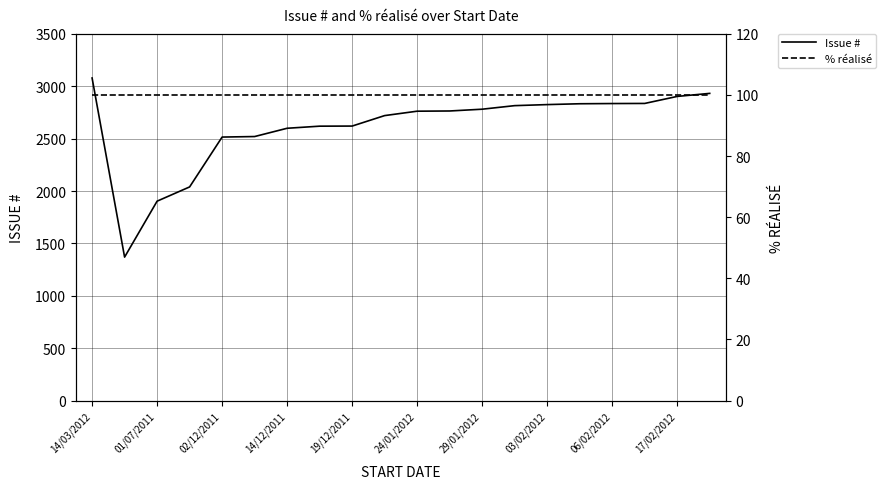

Where does the Issue # series first go above 2764?

14/03/2012